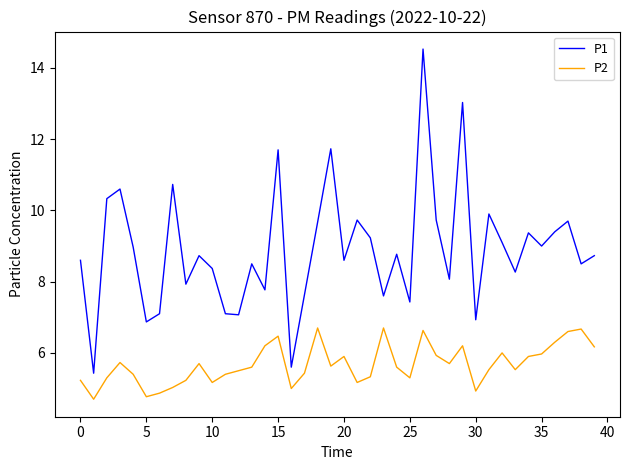

Which series has the largest total across all categories?

P1